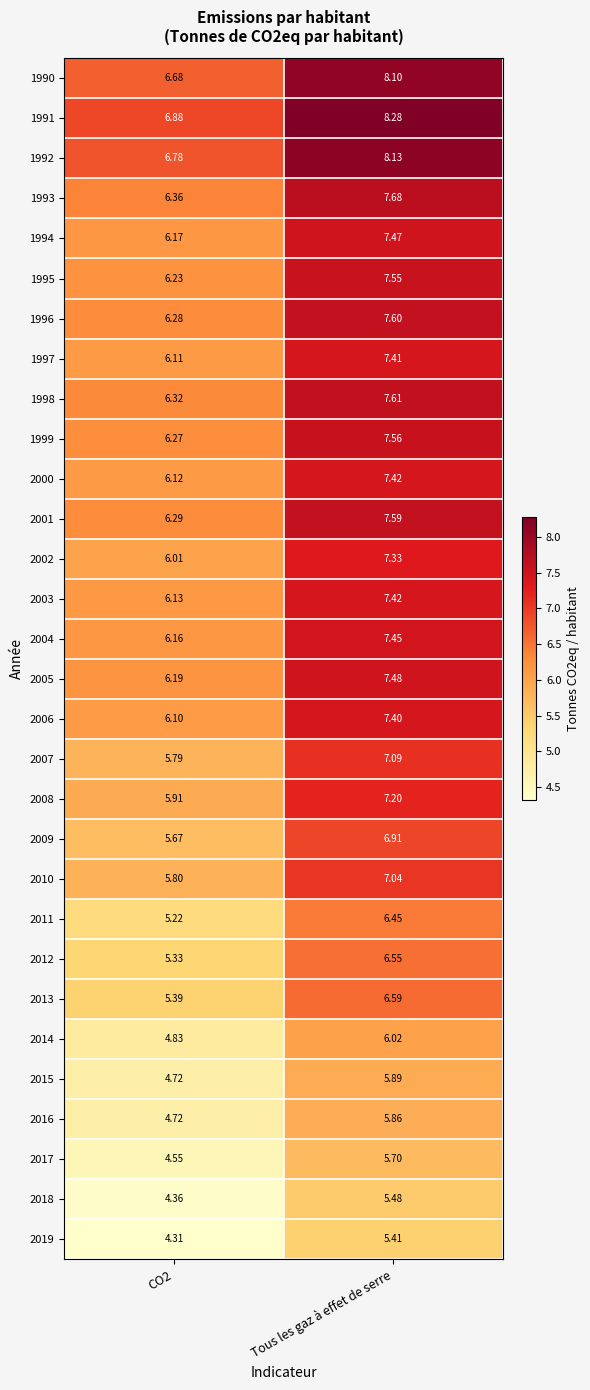

At how many categories does at least one series exceed 5?

2